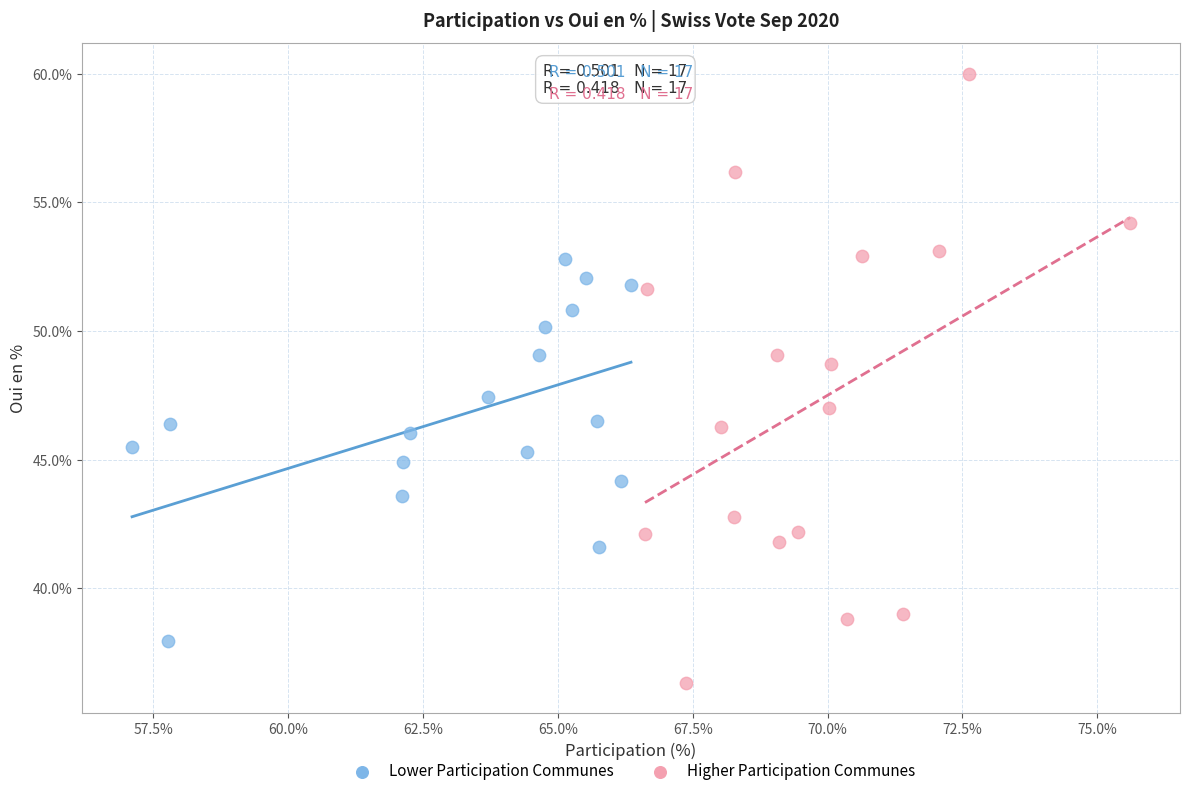

Which series has the widest spread of Y values?

Higher Participation Communes